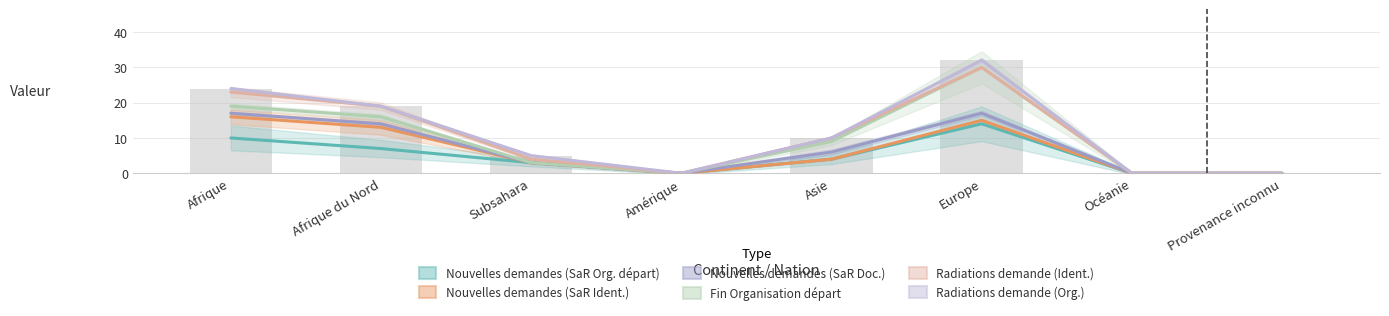

Which category has the lowest value in the Nouvelles demandes (SaR Doc.) series?

Amérique